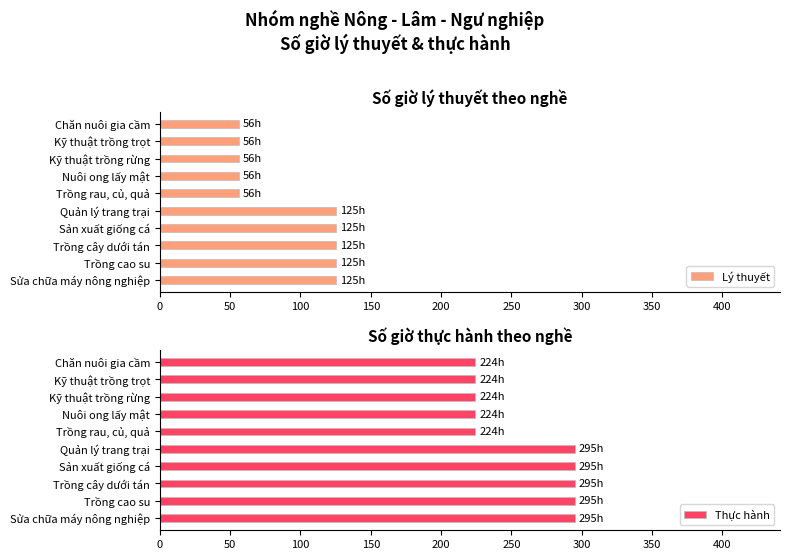

Reading left to right, what are all the values shown in this chart?

Lý thuyết: 125	125	125	125	125	56	56	56	56	56
Thực hành: 295	295	295	295	295	224	224	224	224	224